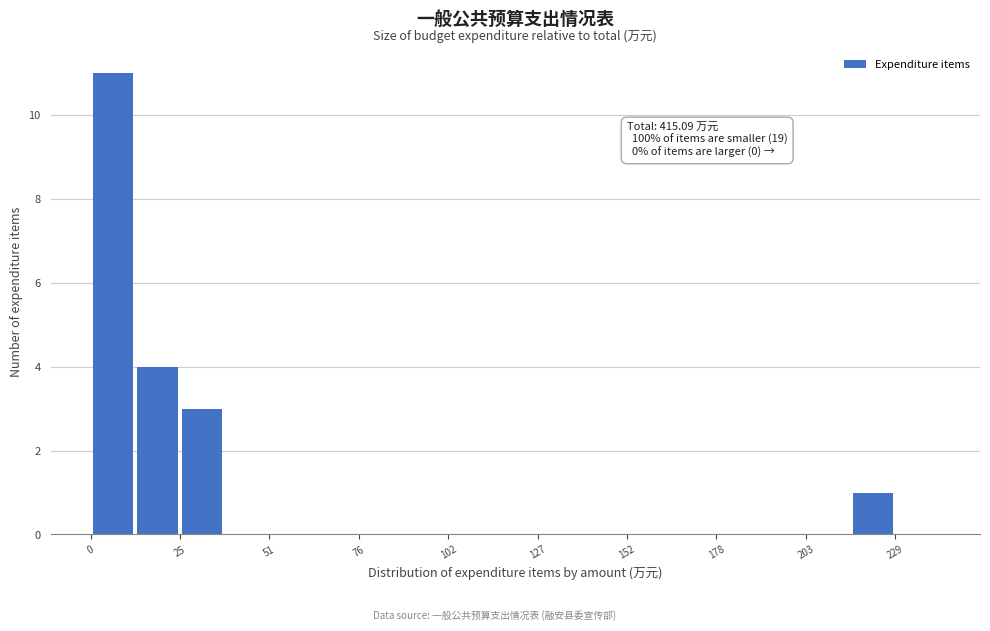

Read against the x-axis, roughly where is the centre of the tallest bar?

5